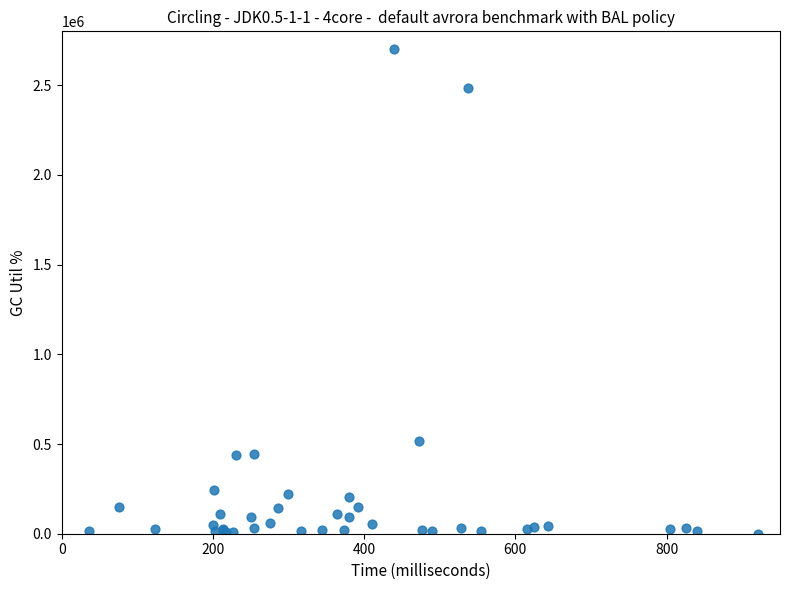

What Y value in the scatter plot is closest to 1349500?

518874